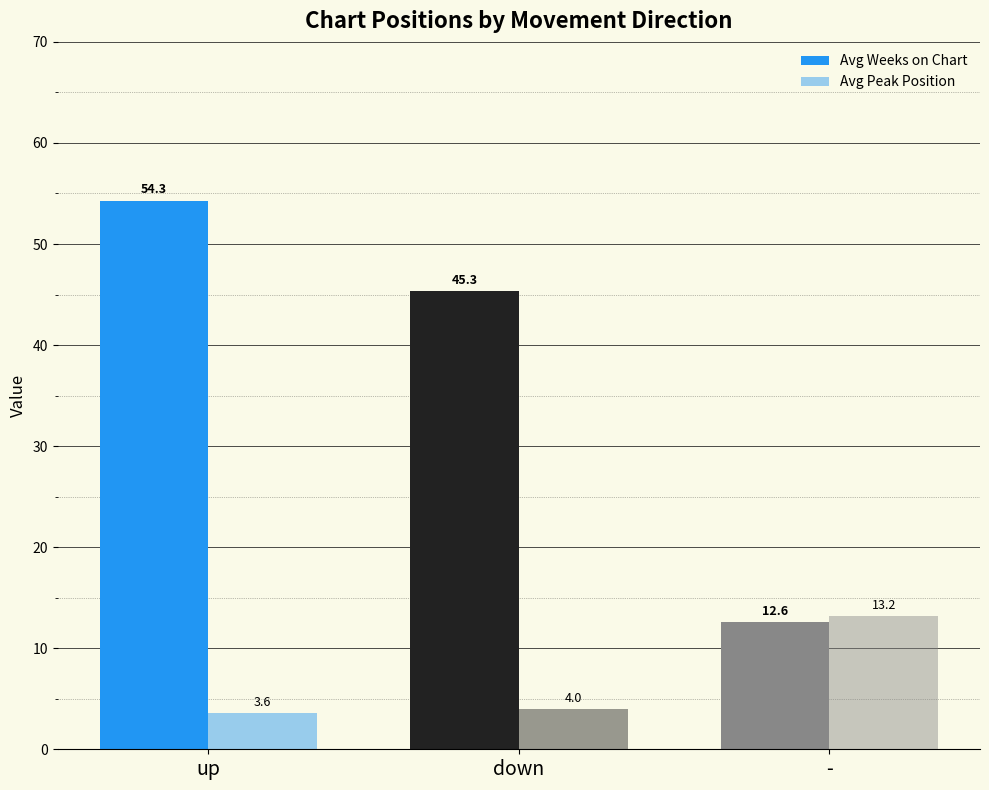

Between - and down, which is larger?

down